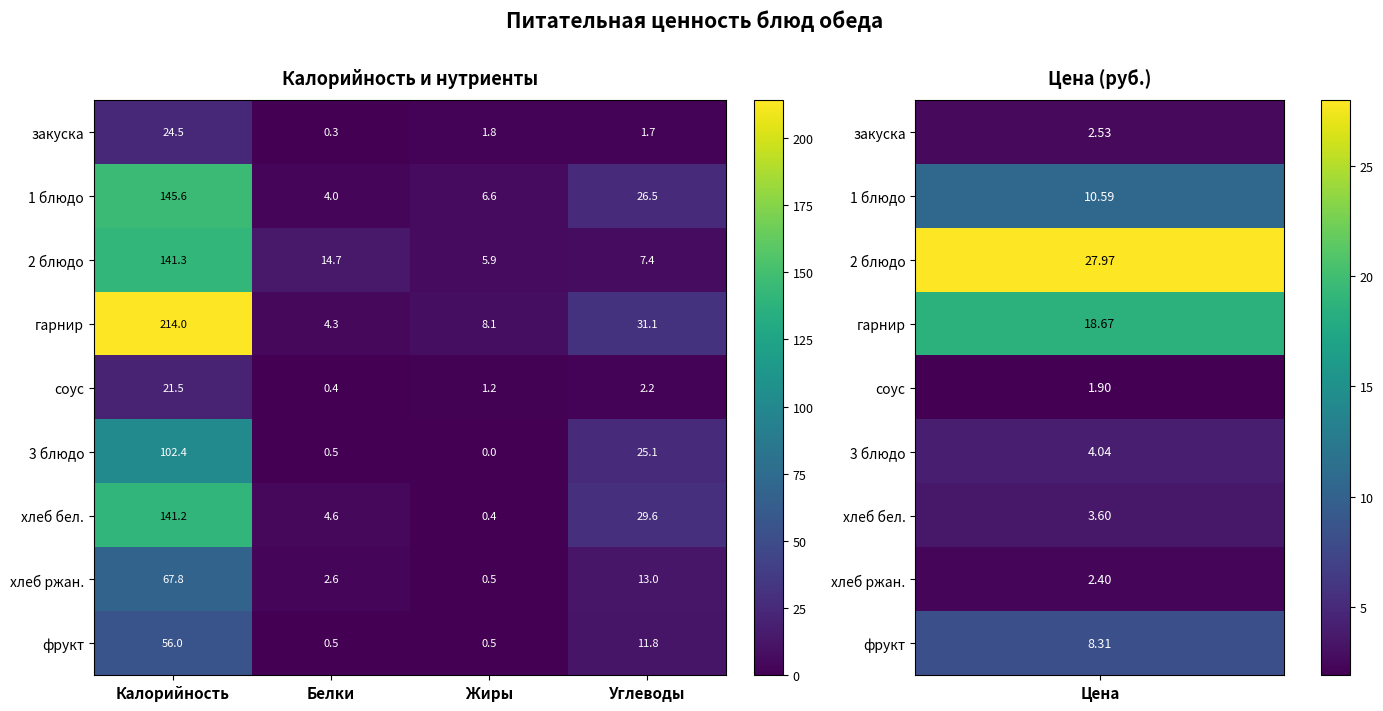

What is the difference between the maximum and minimum values in the 2 блюдо series?

135.4